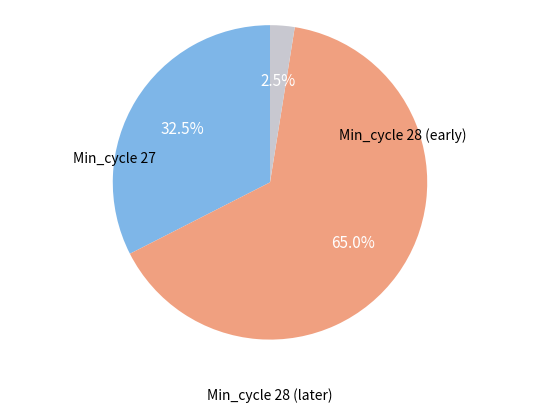

Is there any slice that represents more than half of the pie?

Yes